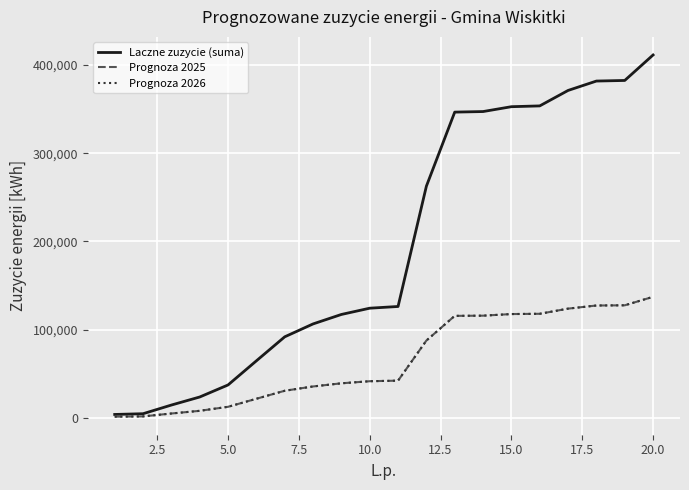

Does the chart display data point markers on the line(s)?

No